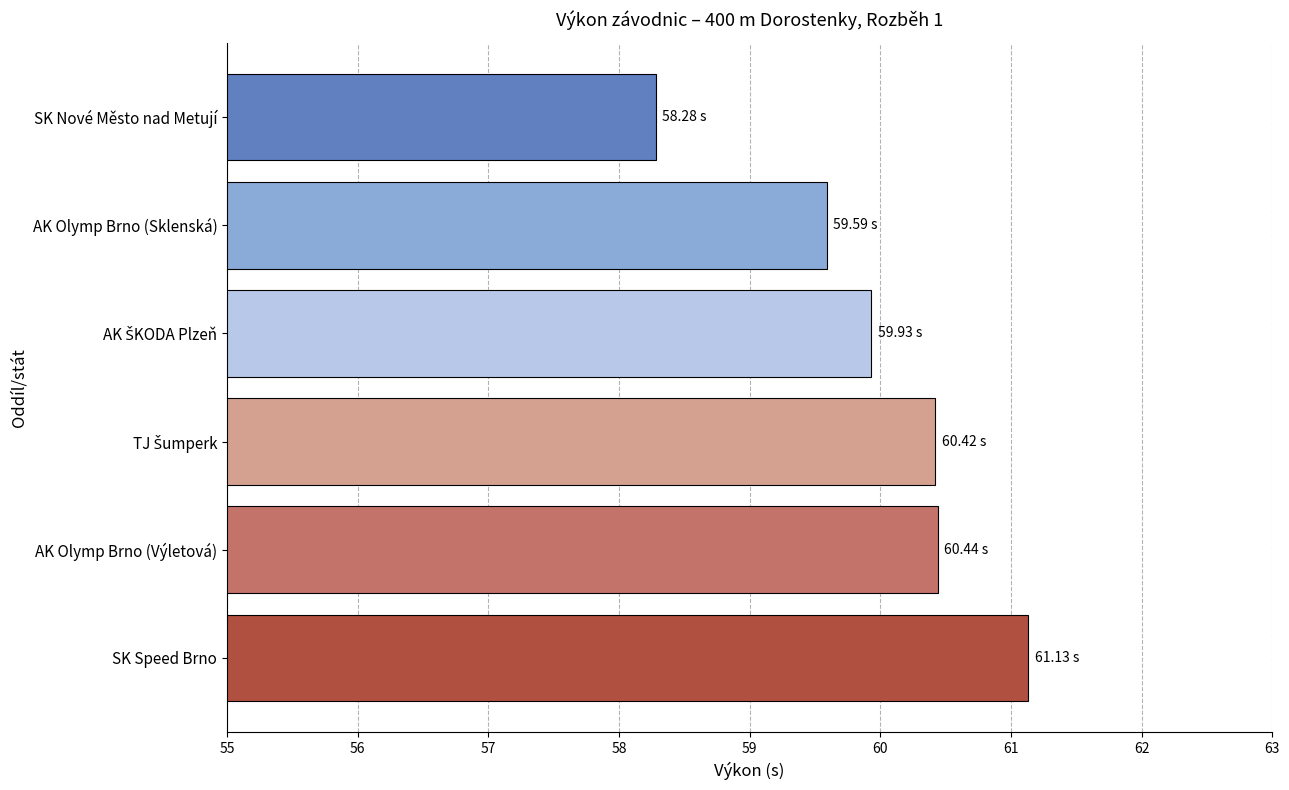

Which category has the highest value across all series?

SK Speed Brno